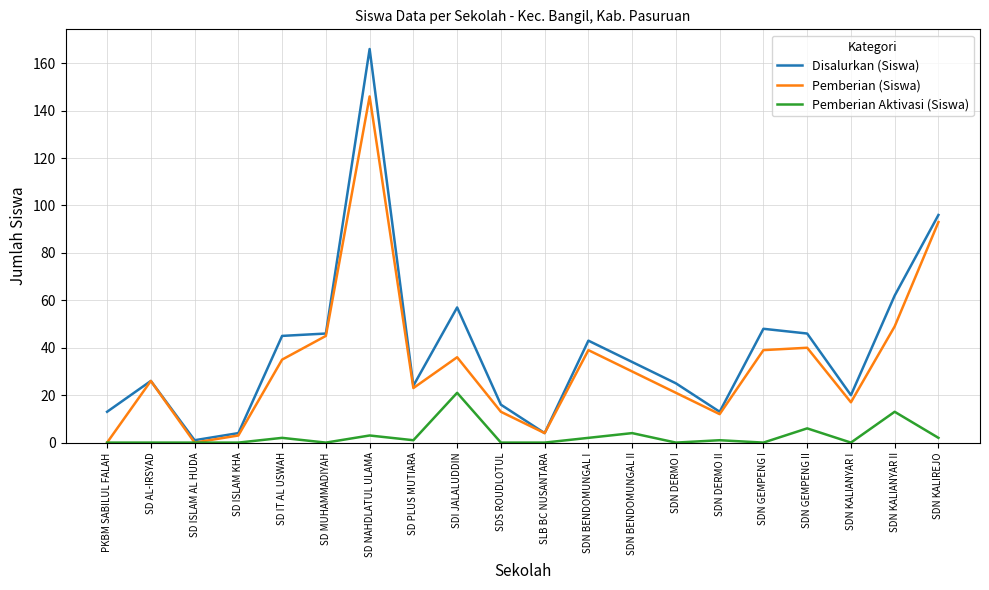

True or false: Pemberian (Siswa) has a value of 12 at SDN DERMO II.

True